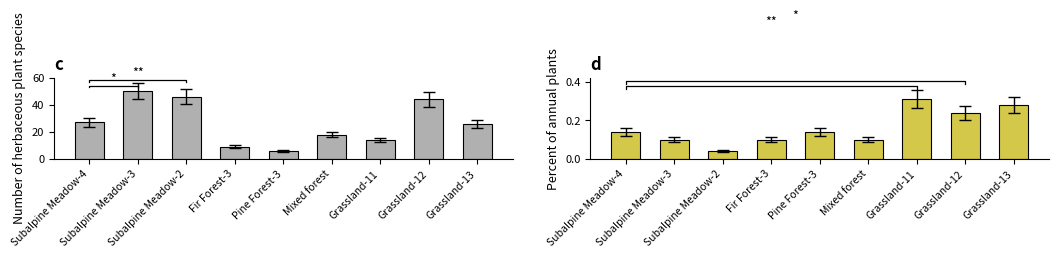

What is the difference between the second highest and second lowest values in the Number of herbaceous plant species series?

37.0